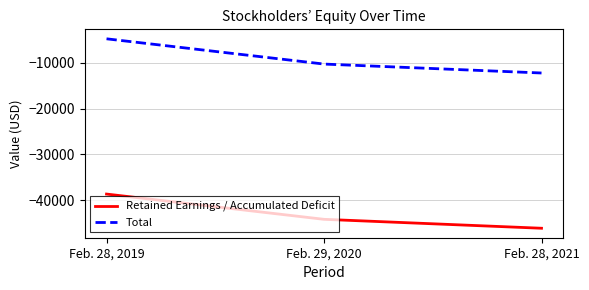

The Retained Earnings / Accumulated Deficit series shows -38639 at Feb. 28, 2019. True or false?

True